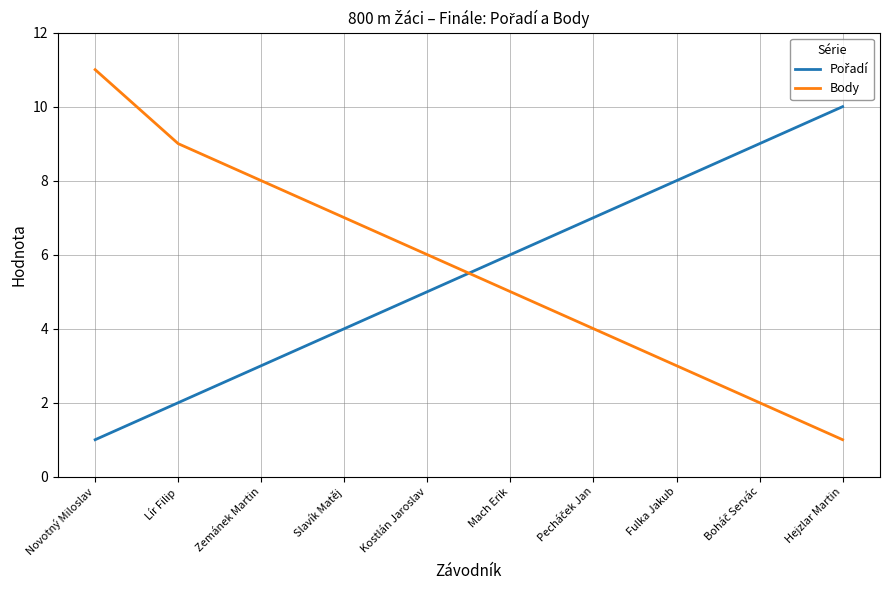

What is the difference between the Body values at Slavík Matěj and Novotný Miloslav?

4